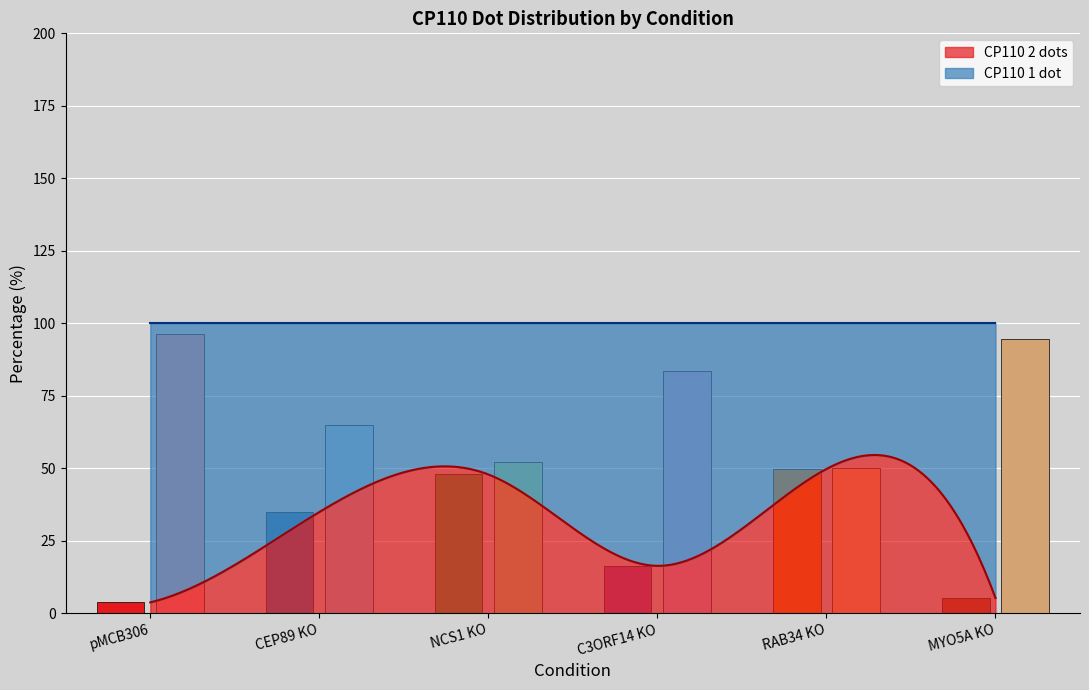

At which category does the chart reach its minimum across all series?

pMCB306